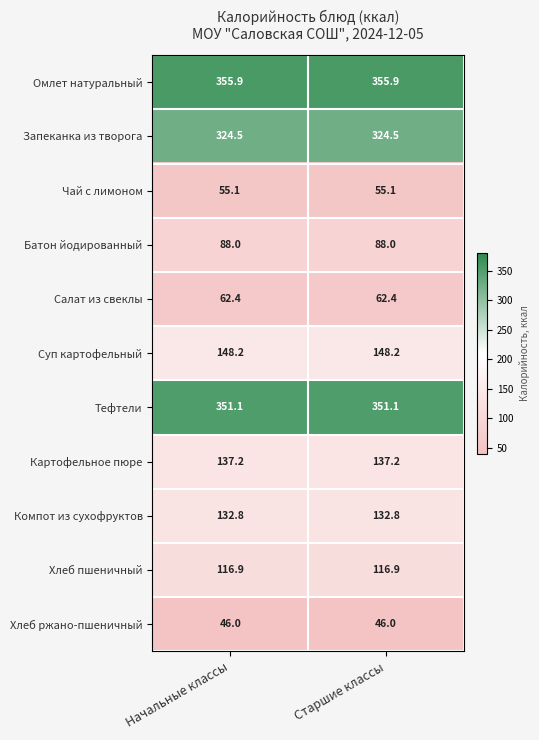

How many series are shown in this chart?

11